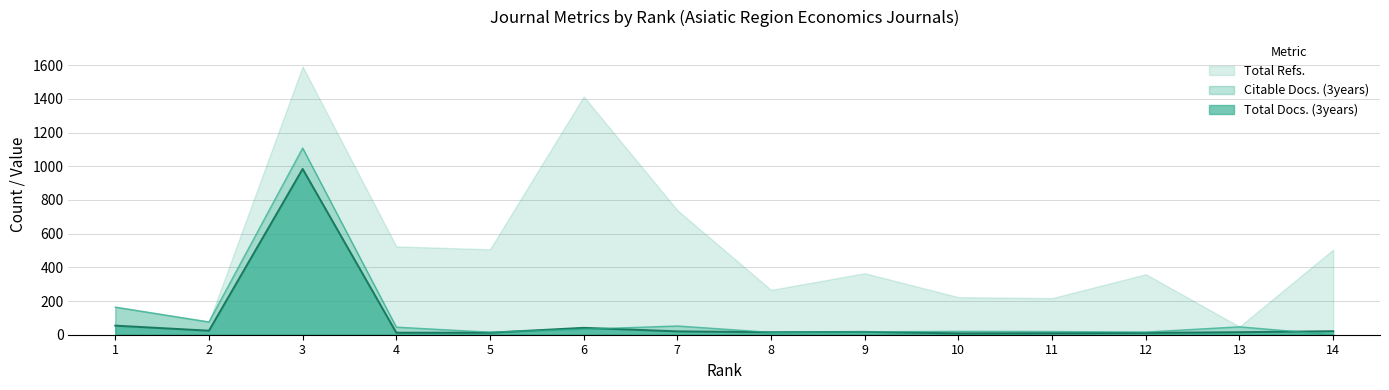

Does the chart have visible grid lines?

Yes